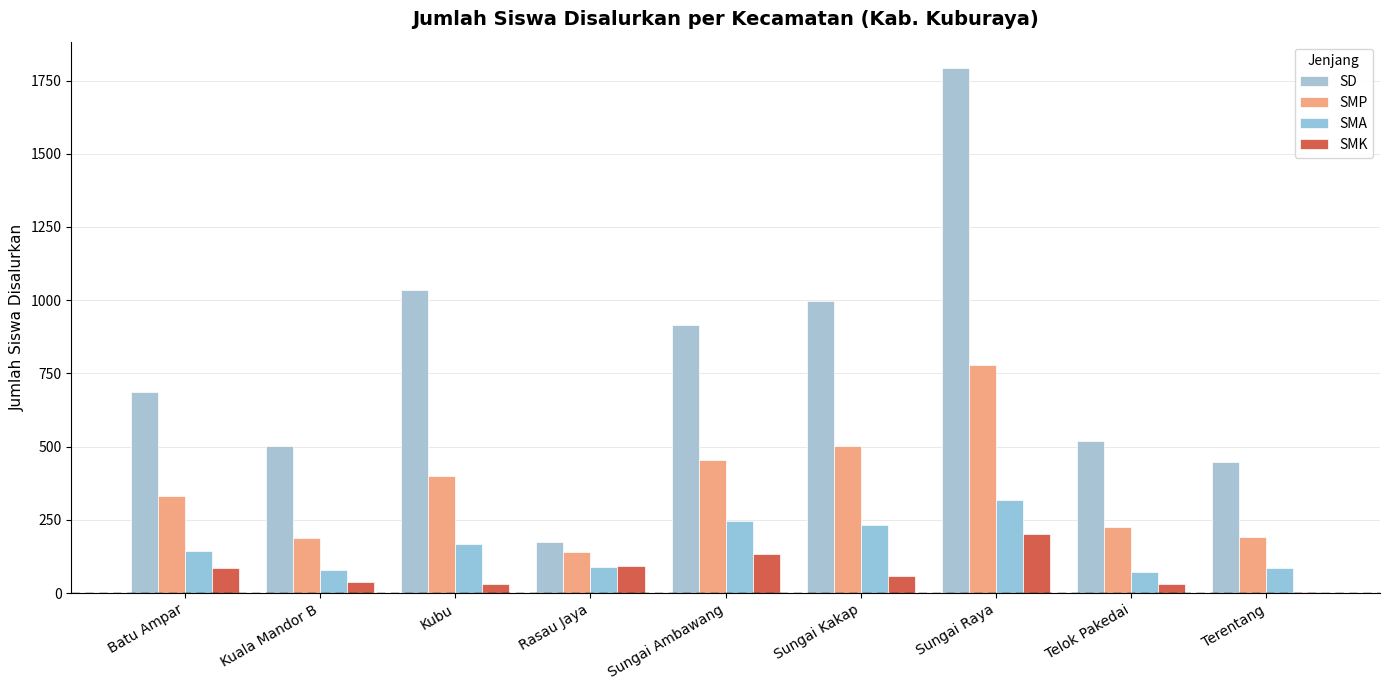

Are the bars horizontal?

No